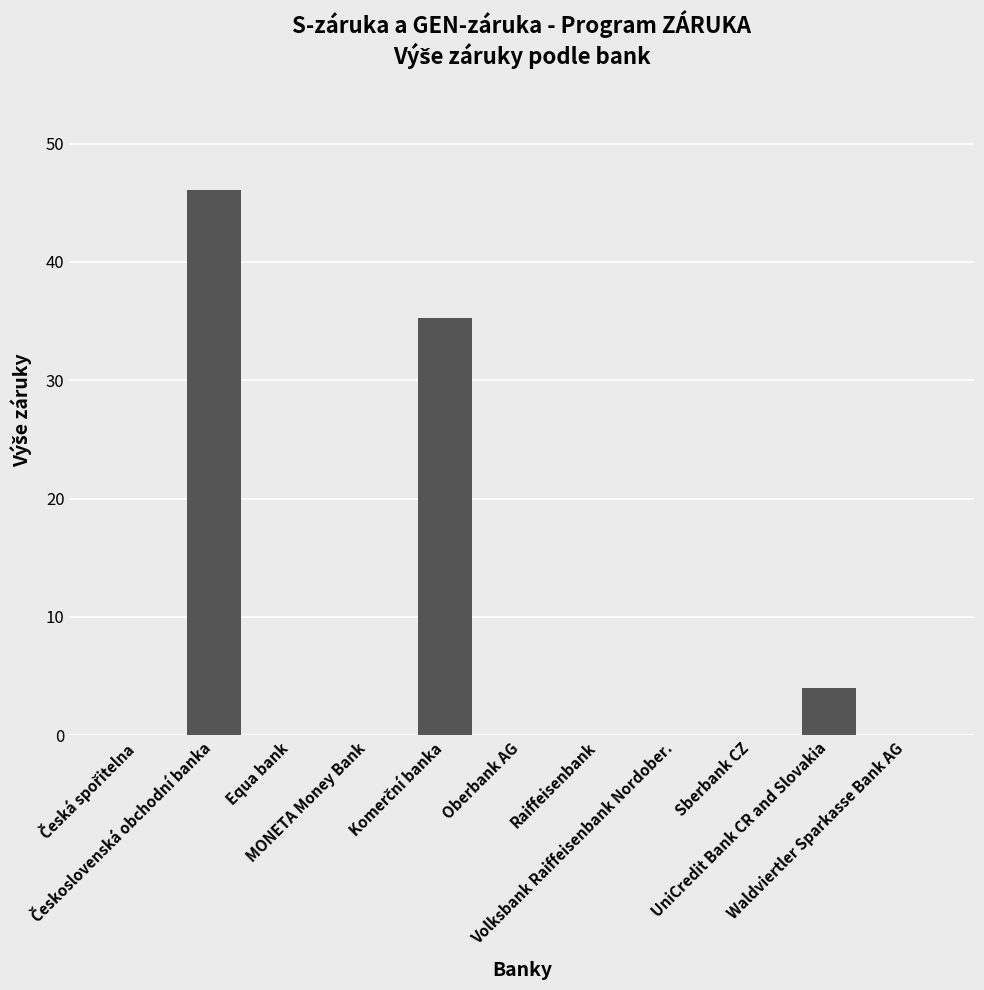

What is the greatest value displayed?

46.1